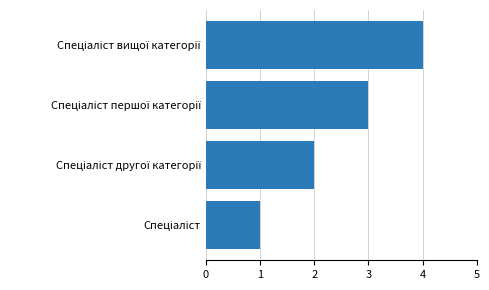

What is the maximum value shown in the chart?

4